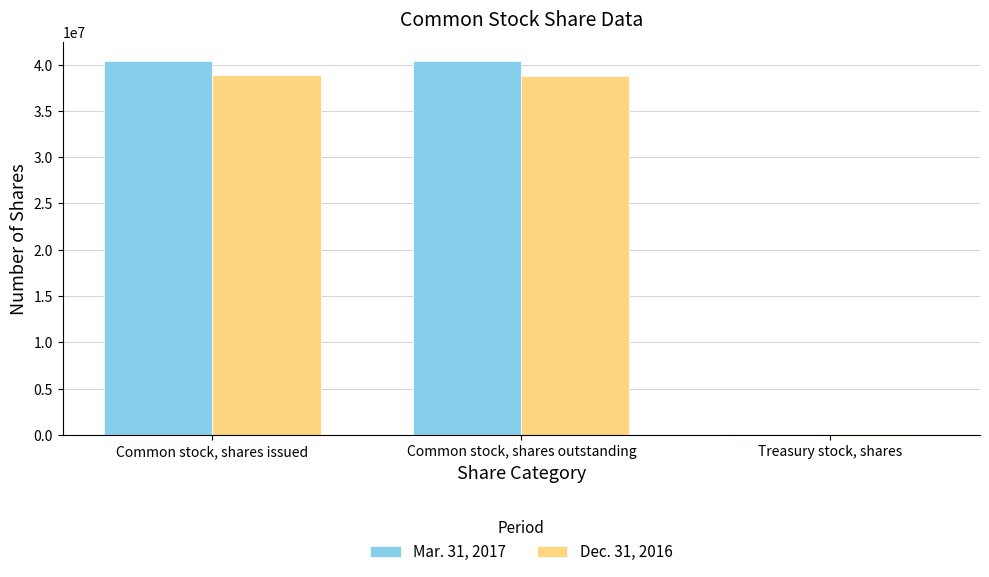

Is it true that Mar. 31, 2017 equals 40338474 at Common stock, shares outstanding?

True